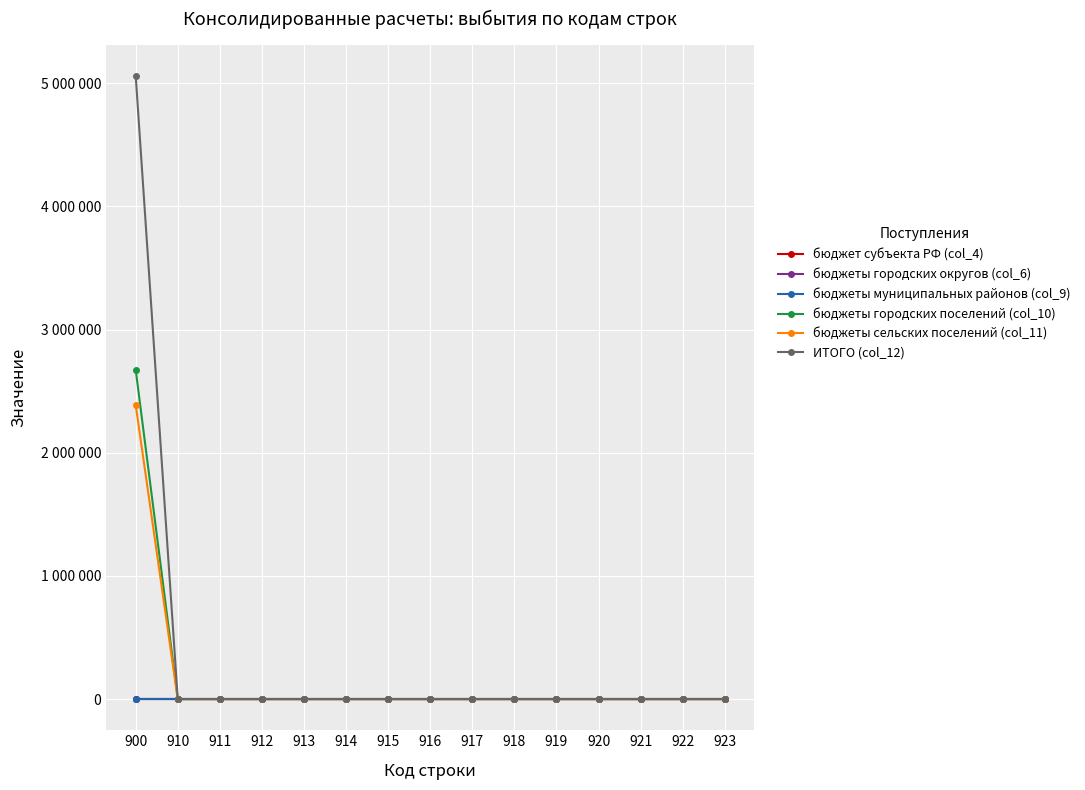

True or false: ИТОГО (col_12) has more than 1 points higher than both neighbors.

False